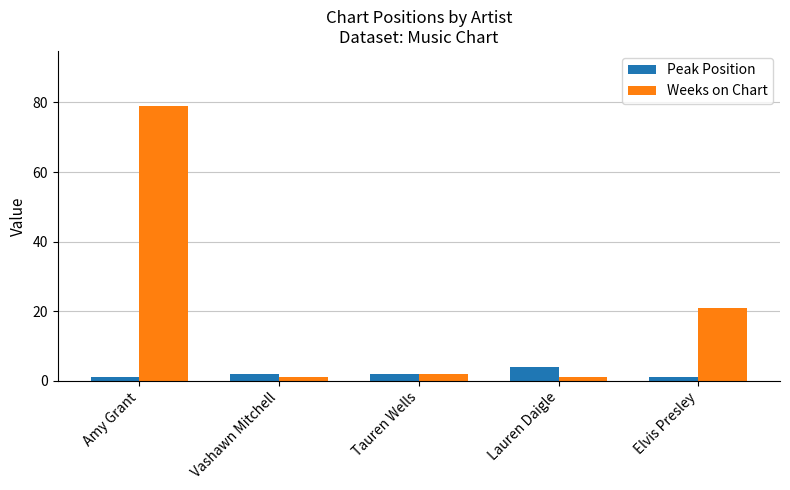

List the series in order of their overall mean, highest first.

Weeks on Chart, Peak Position